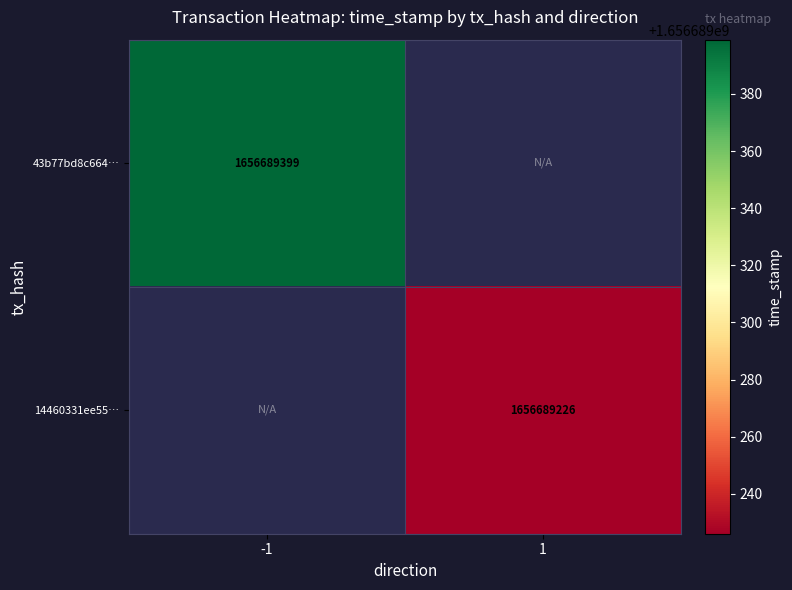

Between -1 and 1, which is larger?

-1